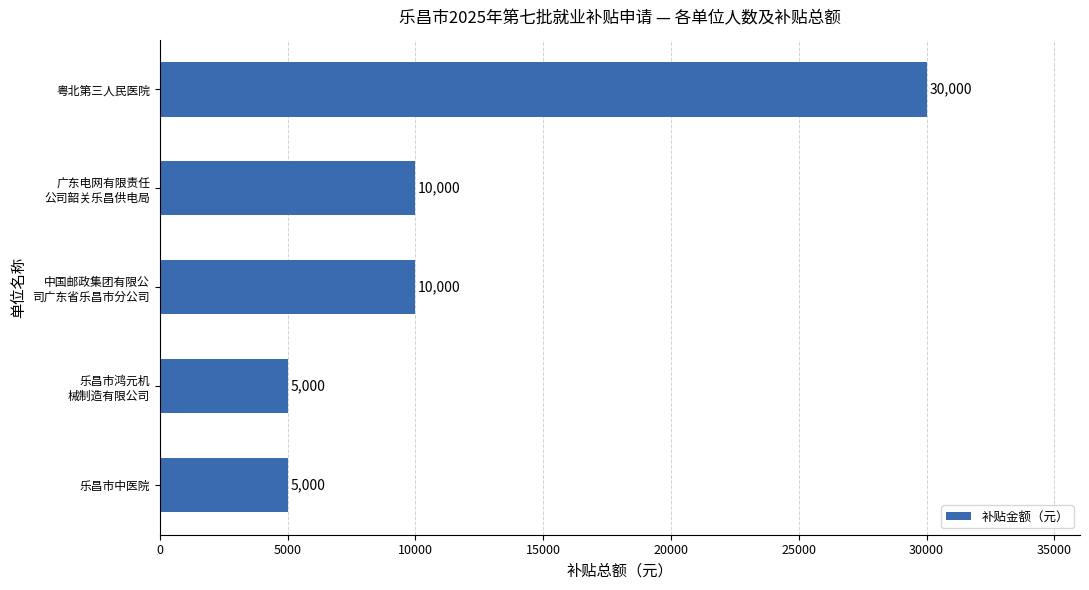

Are the bars grouped side by side (vs. stacked)?

No